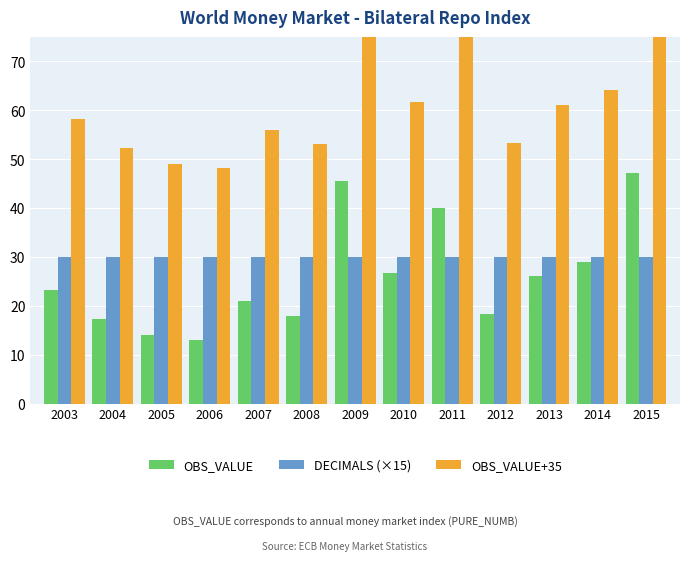

Rank the series at 2007 from lowest to highest value.

OBS_VALUE, DECIMALS (×15), OBS_VALUE+35